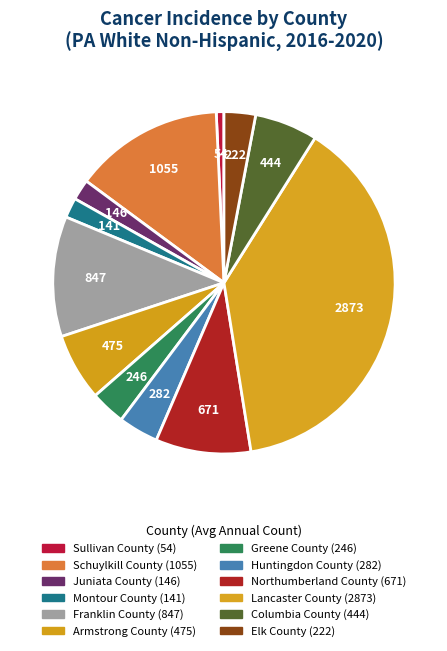

How many segments does this pie chart have?

12